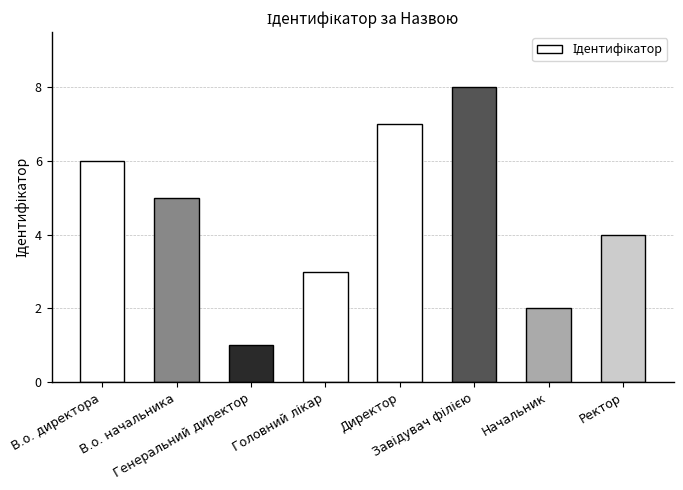

What is the maximum value shown in the chart?

8